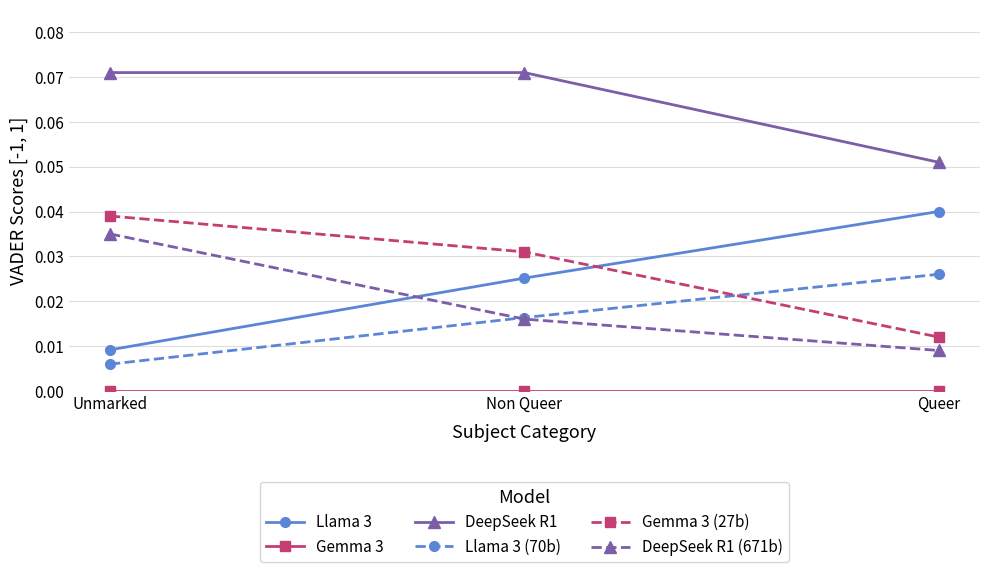

Which category has the lowest value in the Llama 3 (70b) series?

Unmarked